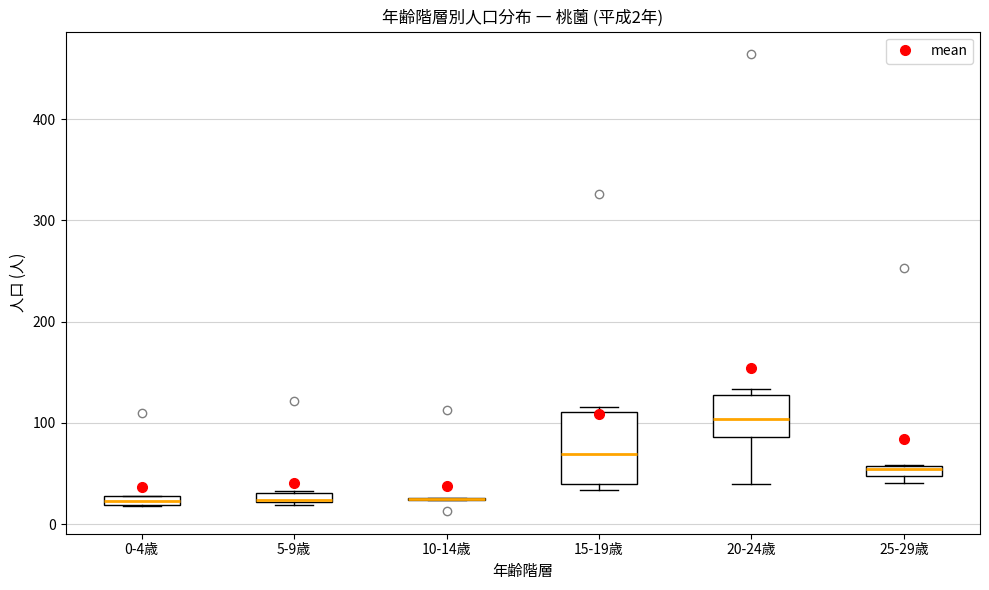

Which box is the tallest, from its lower edge to its upper edge?

15-19歳